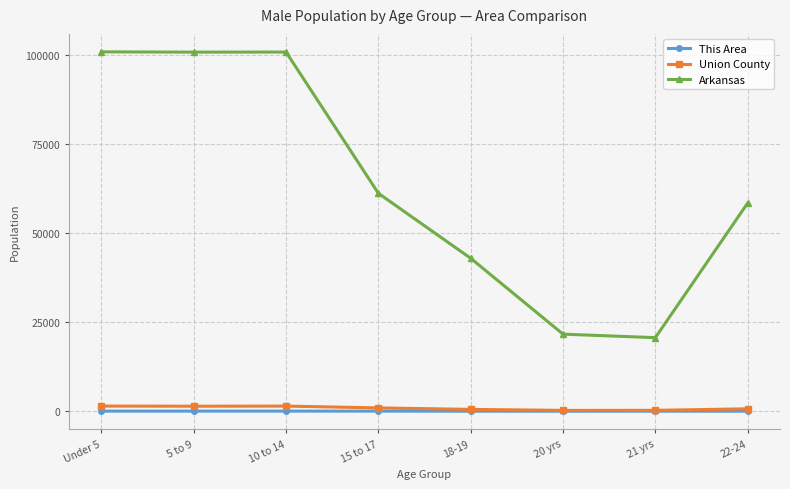

True or false: Arkansas and This Area intersect in this chart.

False